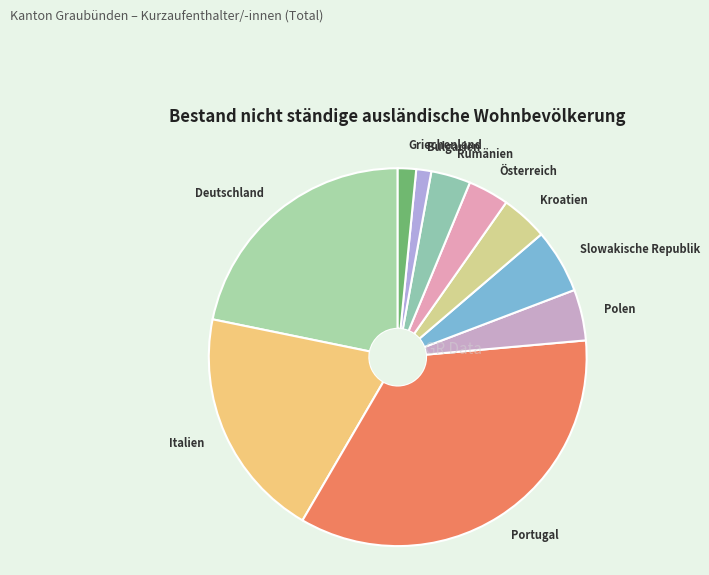

Is it true that Slowakische Republik is 5% of the pie?

True